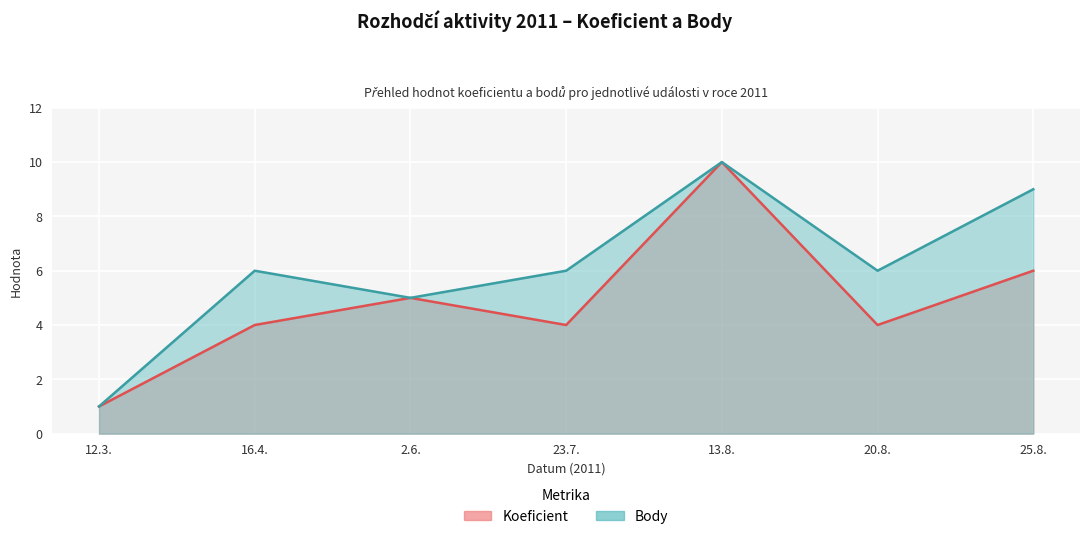

List the series in order of their peak value, highest first.

Koeficient, Body